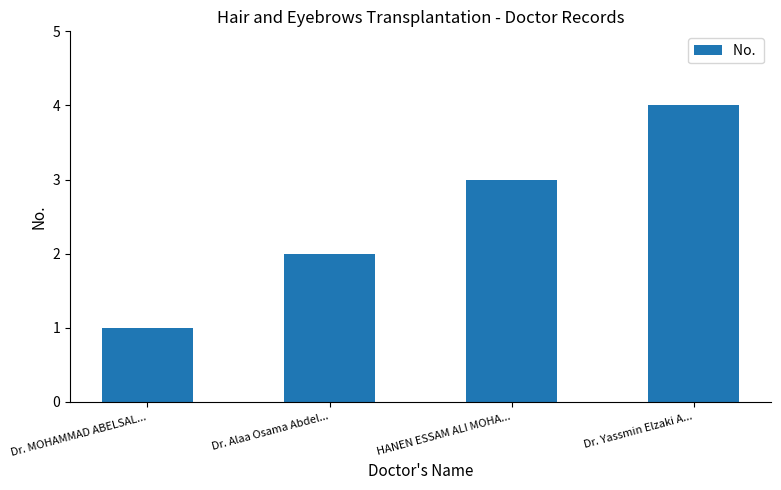

At which label is the value closest to 2?

Dr. Alaa Osama Abdel...